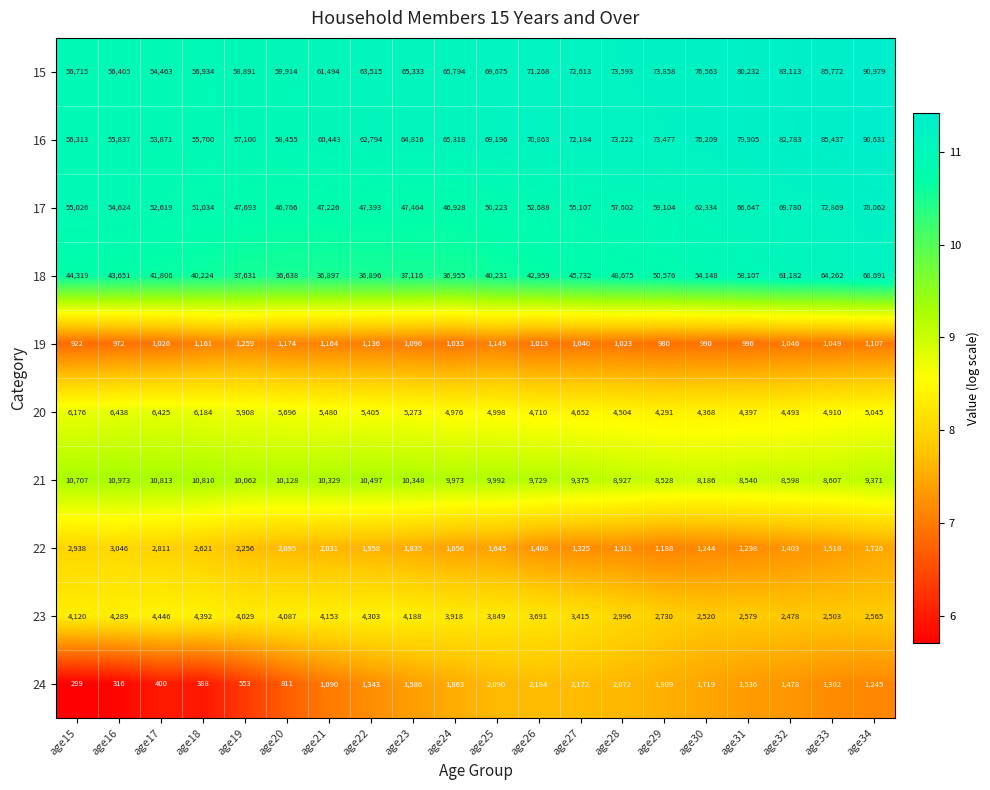

Rank the categories by 23 value from lowest to highest.

age32, age33, age30, age34, age31, age29, age28, age27, age26, age25, age24, age19, age20, age15, age21, age23, age16, age22, age18, age17